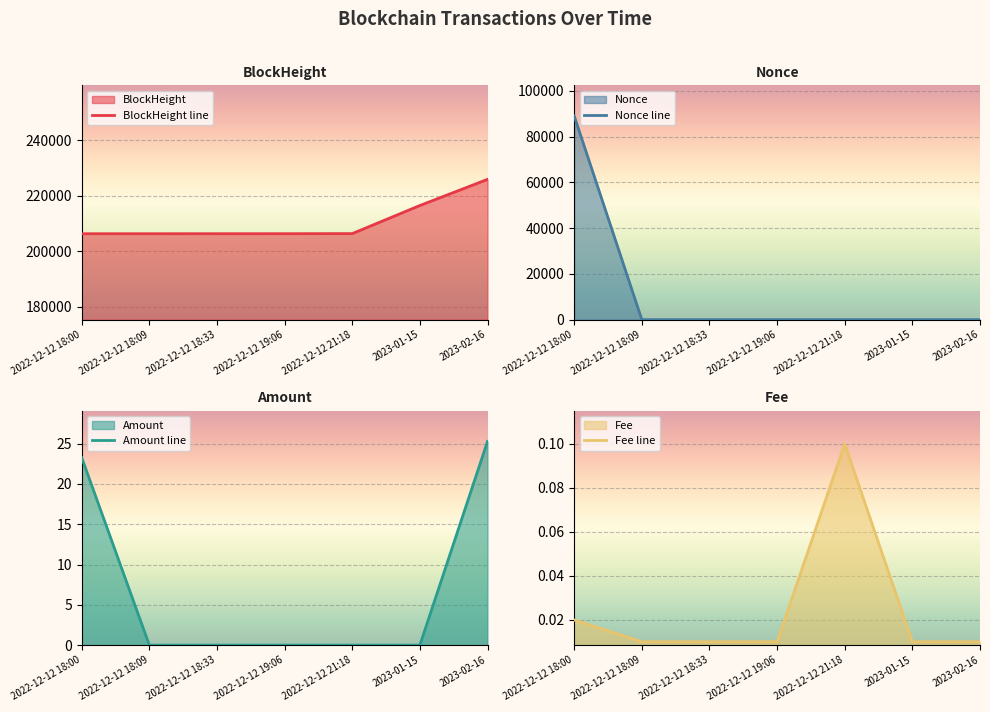

True or false: Nonce line has a value of 3.0 at 2022-12-12 21:18.

True